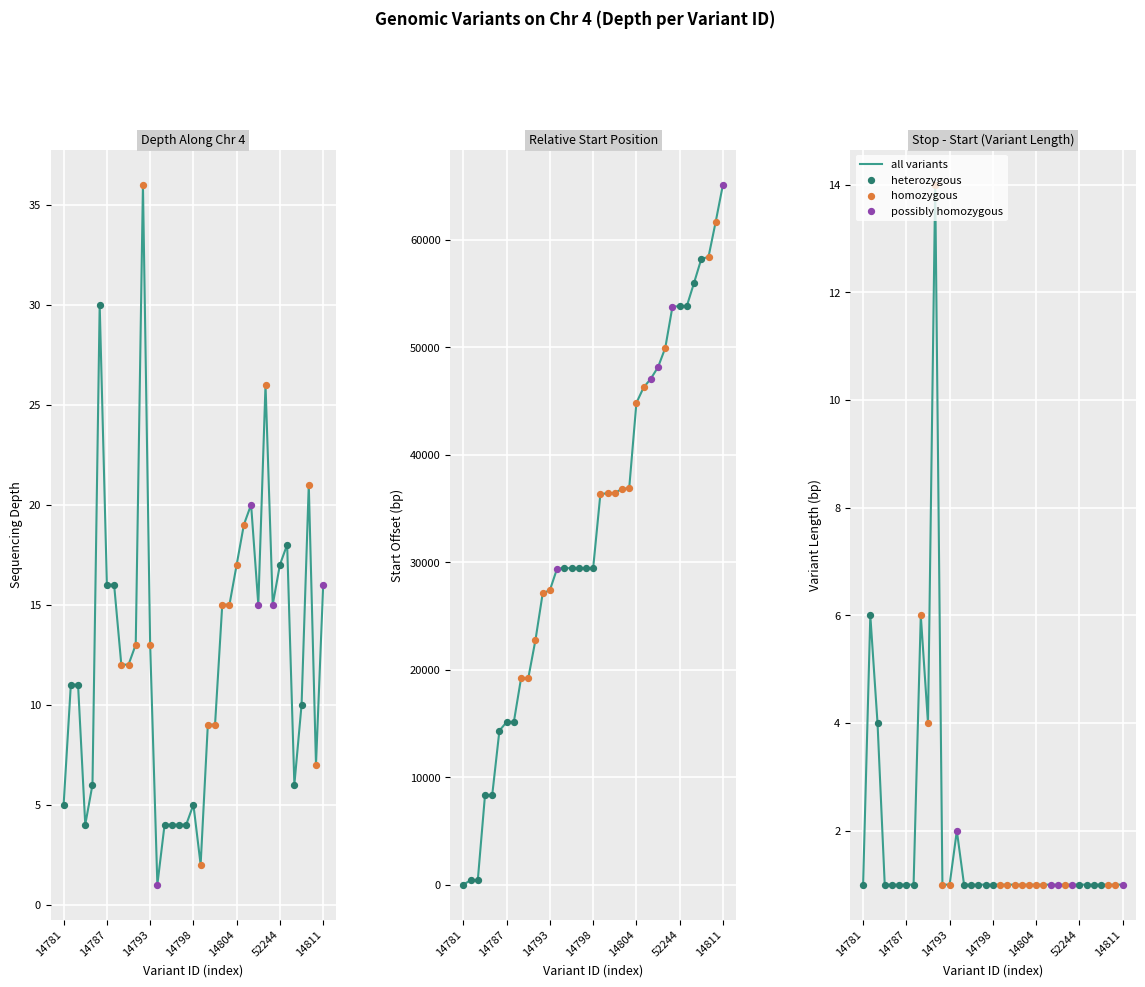

At how many categories does at least one series exceed 2266?

34